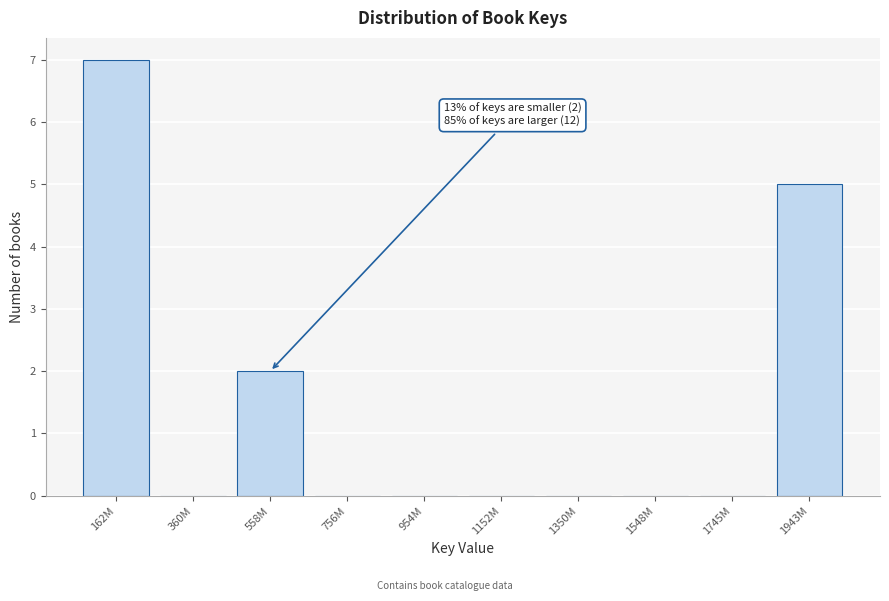

Reading right to left, what are all the values shown in this chart?

1943M=5	1745M=0	1548M=0	1350M=0	1152M=0	954M=0	756M=0	558M=2	360M=0	162M=7